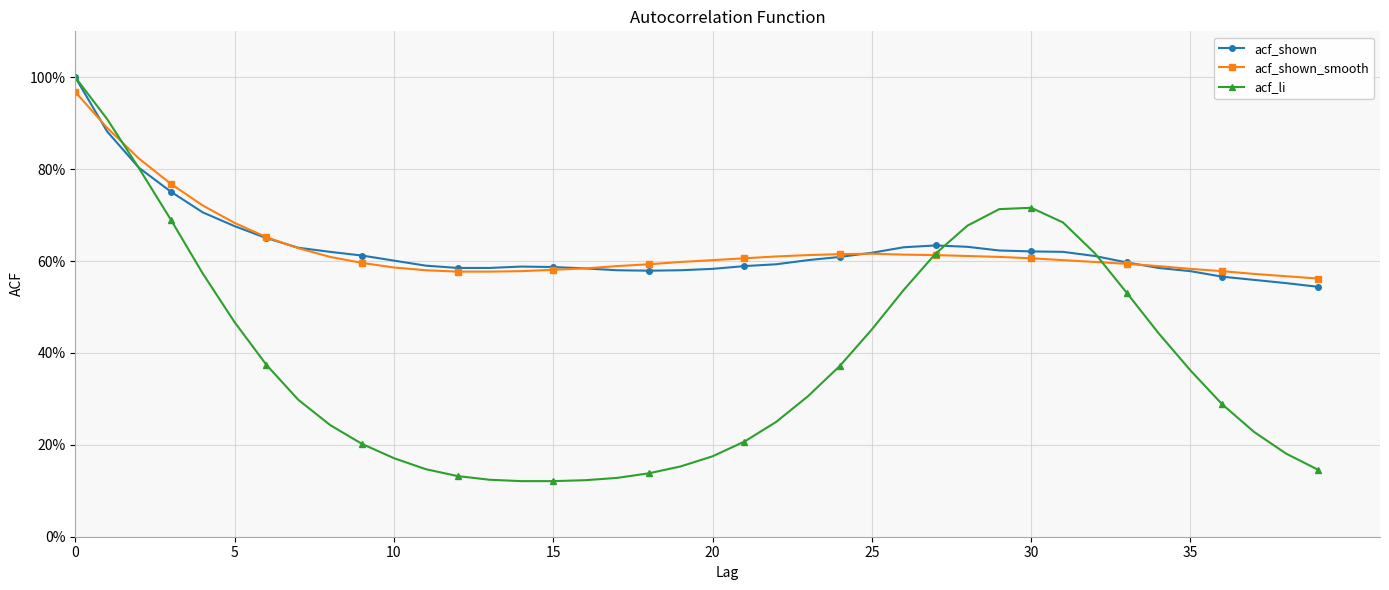

Is this an area chart (filled region under the line)?

No